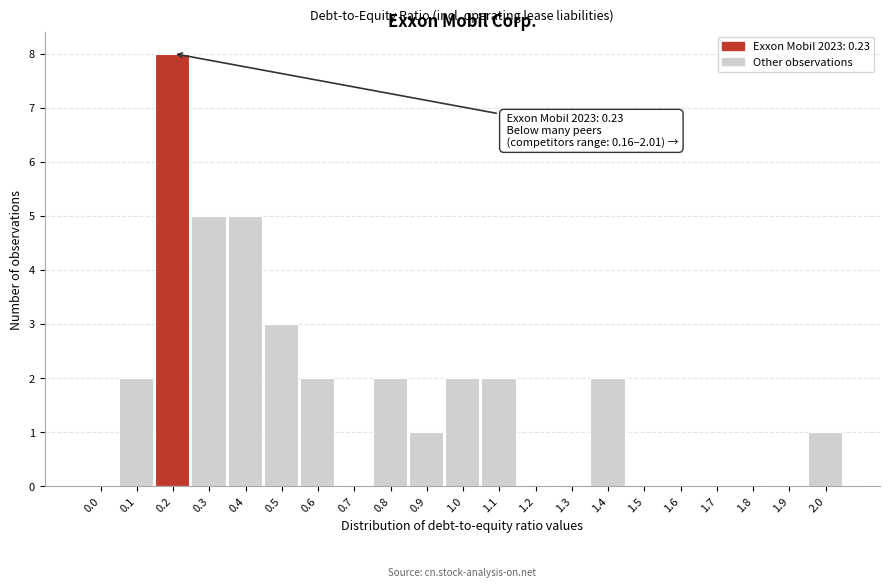

Reading right to left, list all the values displayed in this chart.

2.0=1	1.9=0	1.8=0	1.7=0	1.6=0	1.5=0	1.4=2	1.3=0	1.2=0	1.1=2	1.0=2	0.9=1	0.8=2	0.7=0	0.6=2	0.5=3	0.4=5	0.3=5	0.2=8	0.1=2	0.0=0